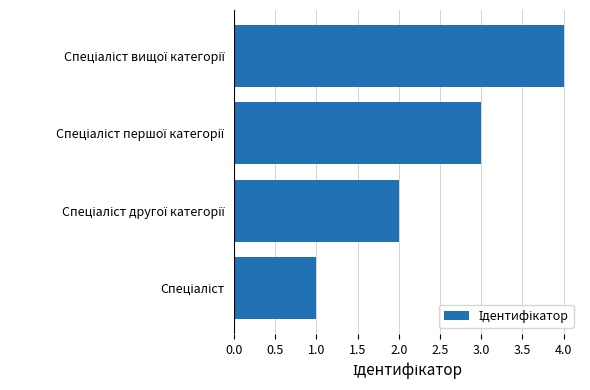

What is the maximum value shown in the chart?

4